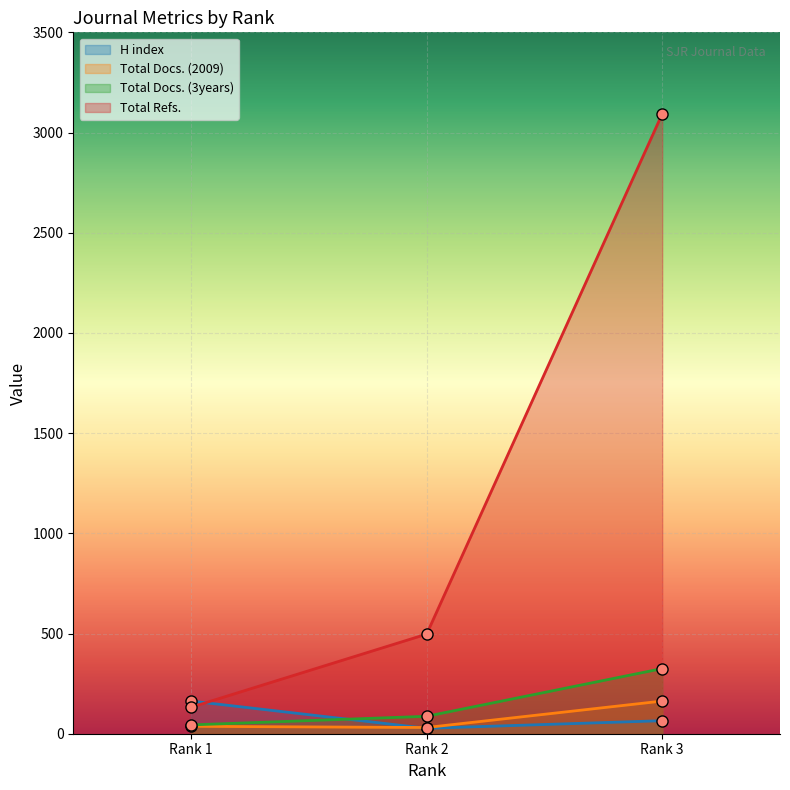

Reading left to right, what are all the values shown in this chart?

H index: 163	27	65
Total Docs. (2009): 37	31	163
Total Docs. (3years): 44	87	325
Total Refs.: 132	497	3093